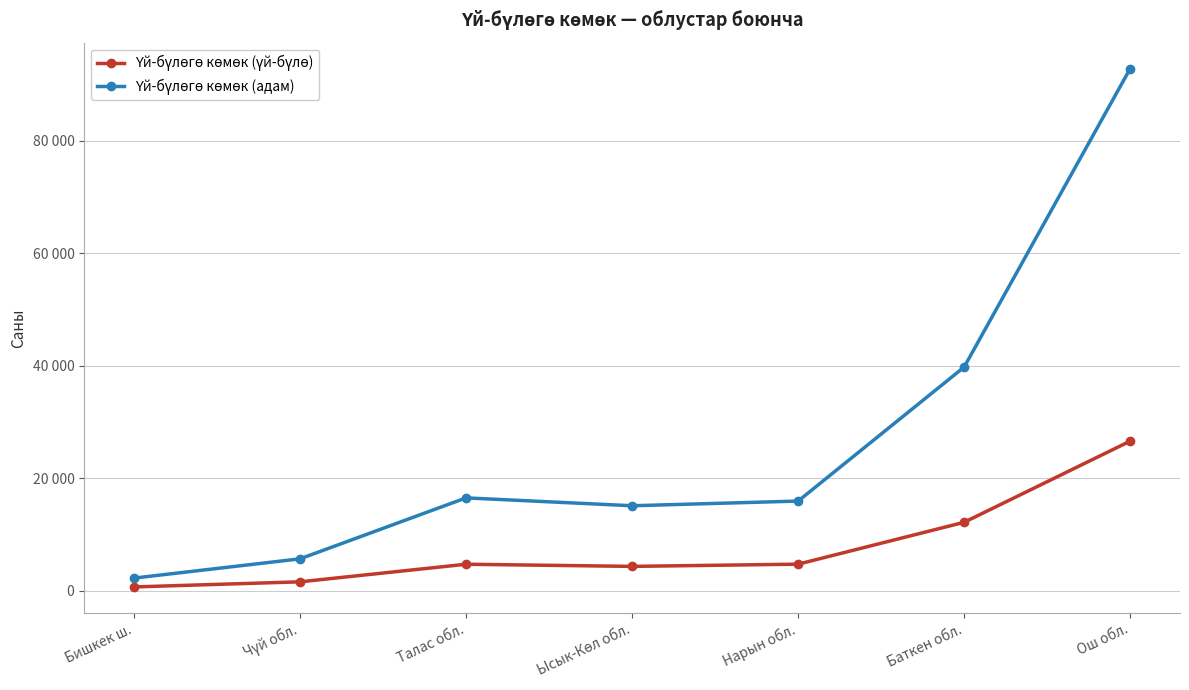

At how many categories does at least one series exceed 82016?

1